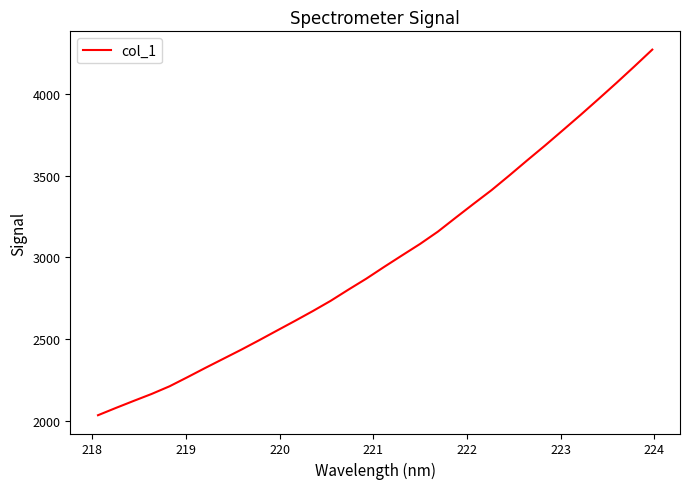

What is the difference between the maximum and minimum values?

2236.2